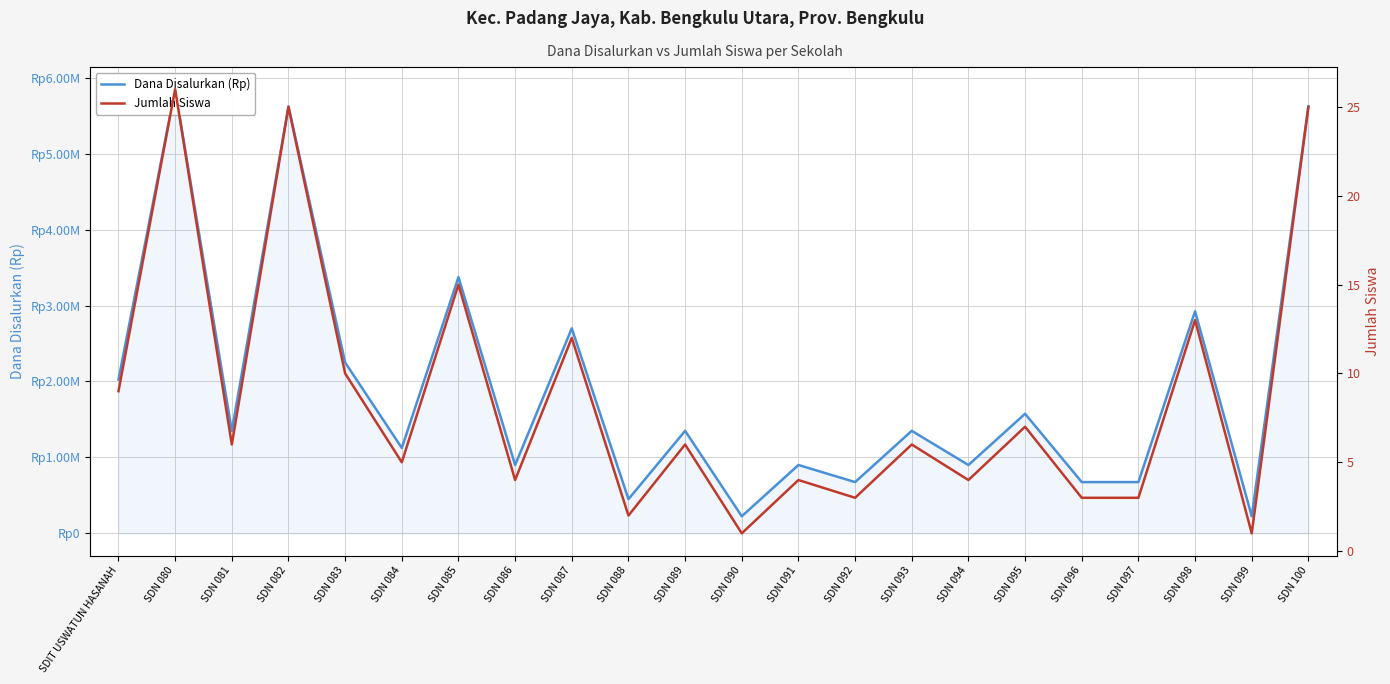

At which label does Dana Disalurkan (Rp) reach its peak?

SDN 080